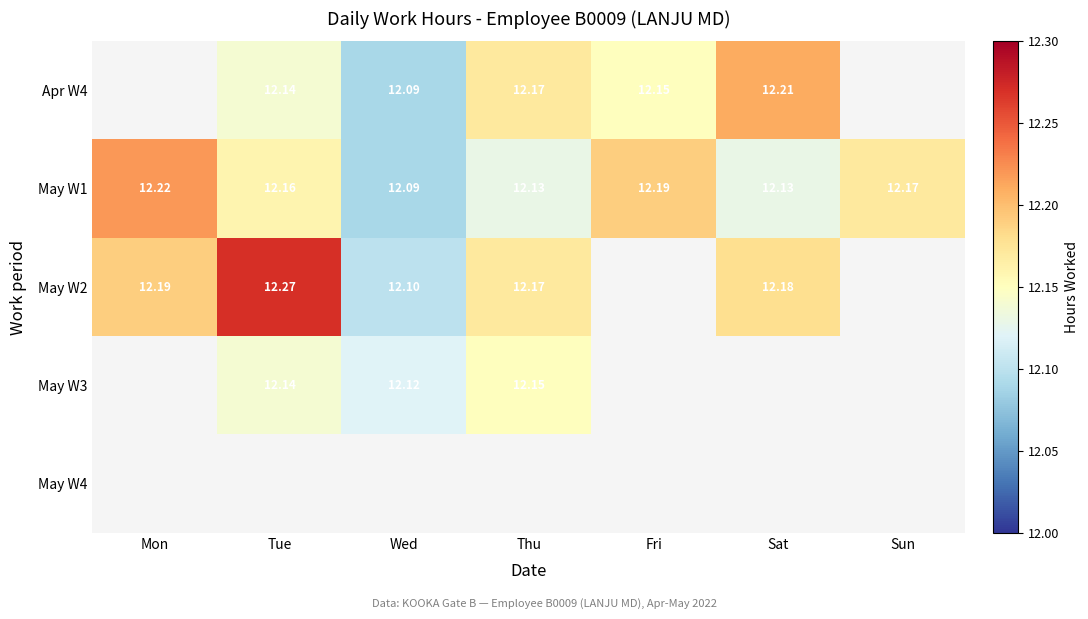

At which category does the chart reach its minimum across all series?

Wed